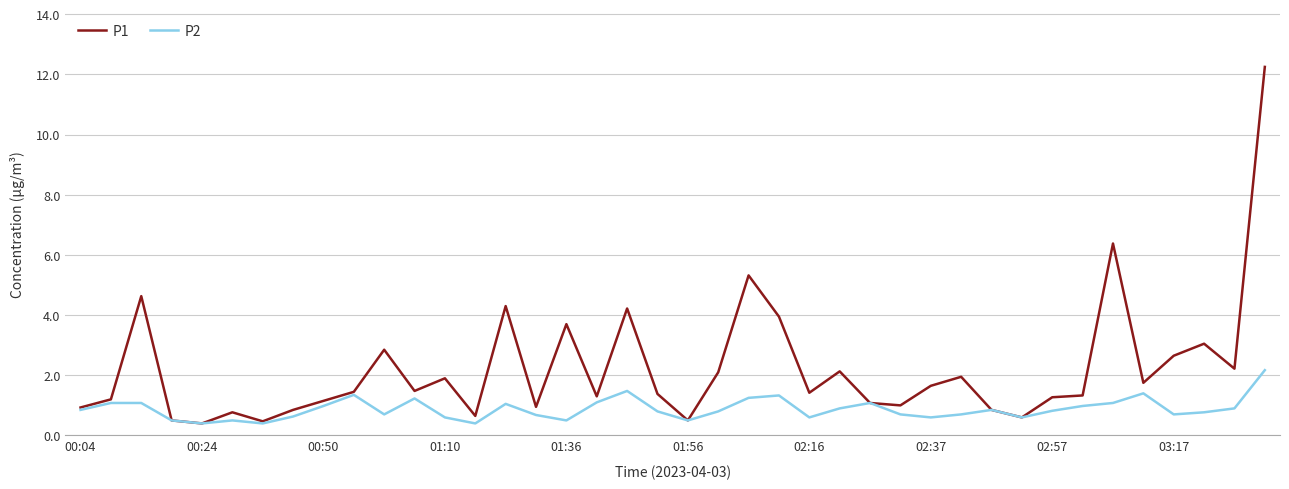

What is the minimum value shown in the chart?

0.4